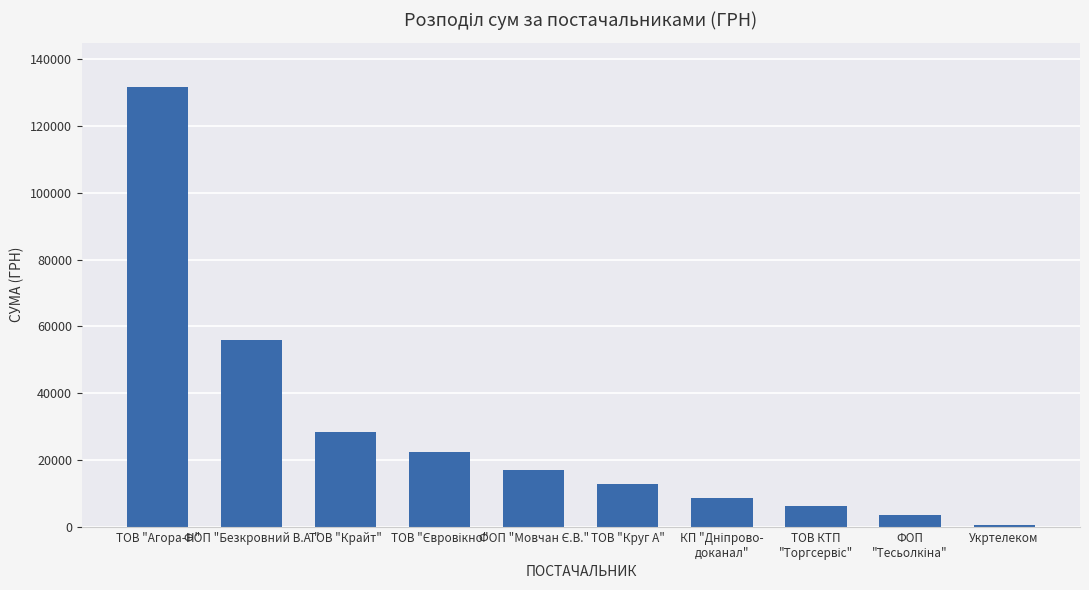

What is the average value?

28675.5